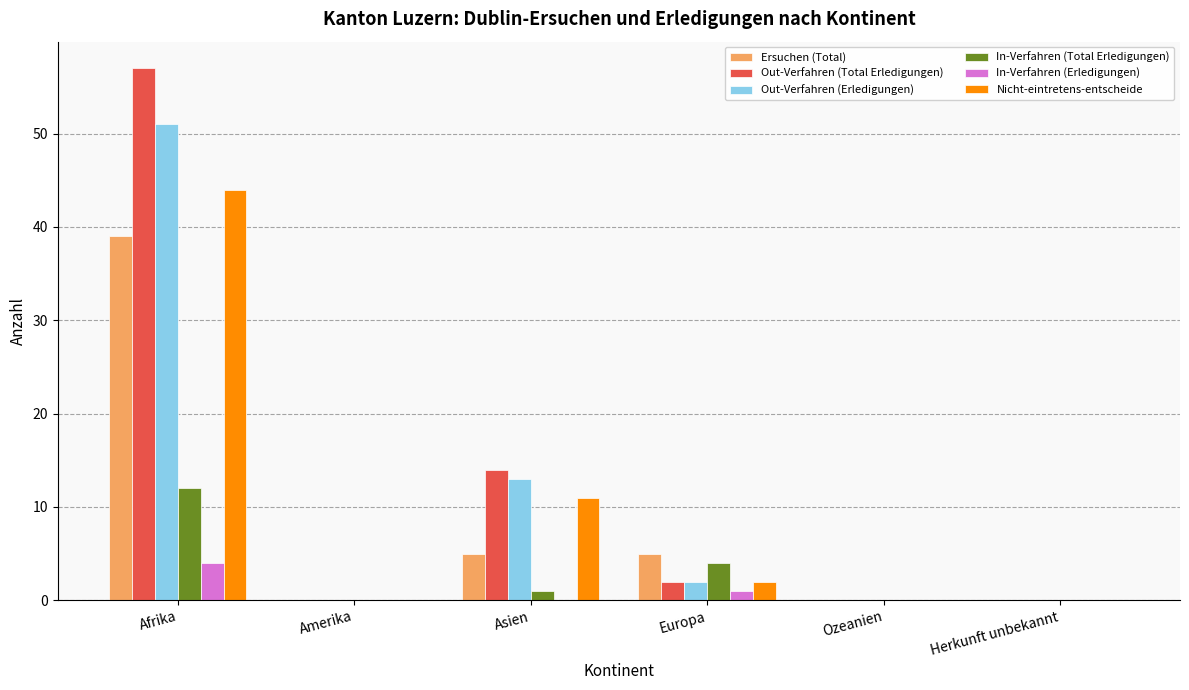

At which label does In-Verfahren (Total Erledigungen) reach its peak?

Afrika